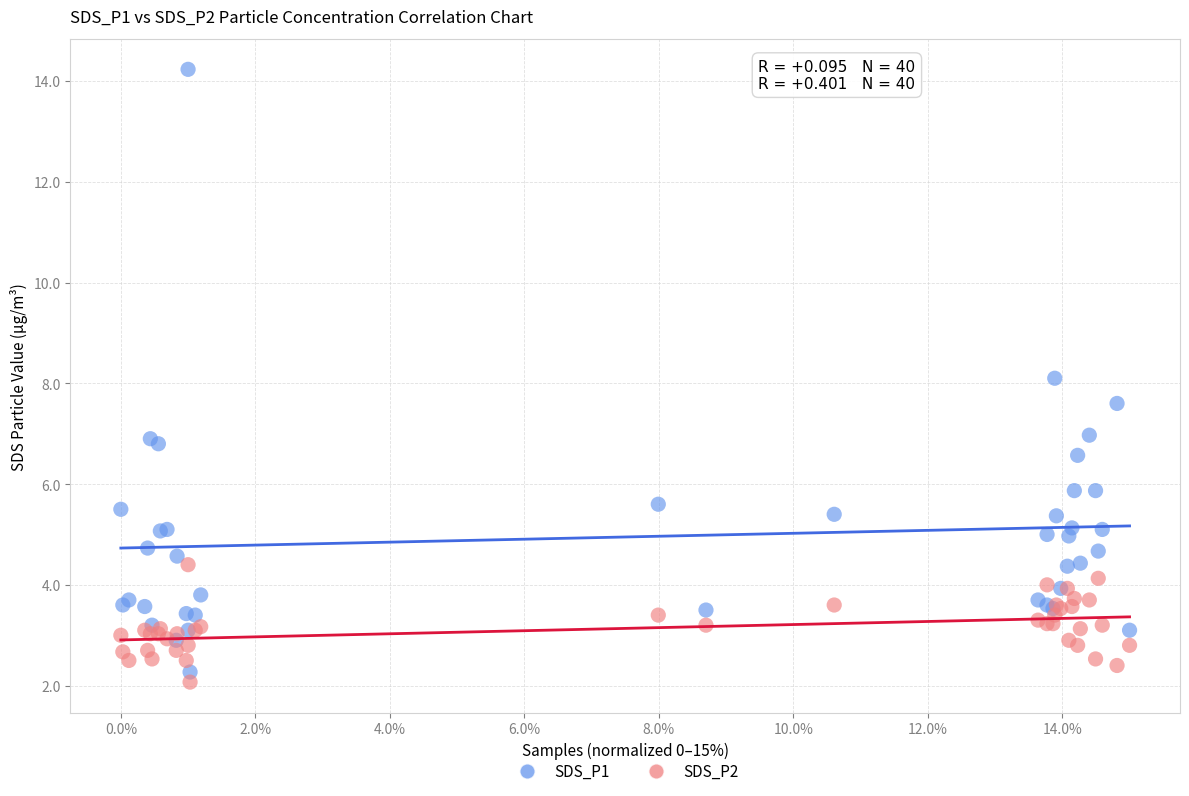

Which series has the largest Y range (max minus min)?

SDS_P1